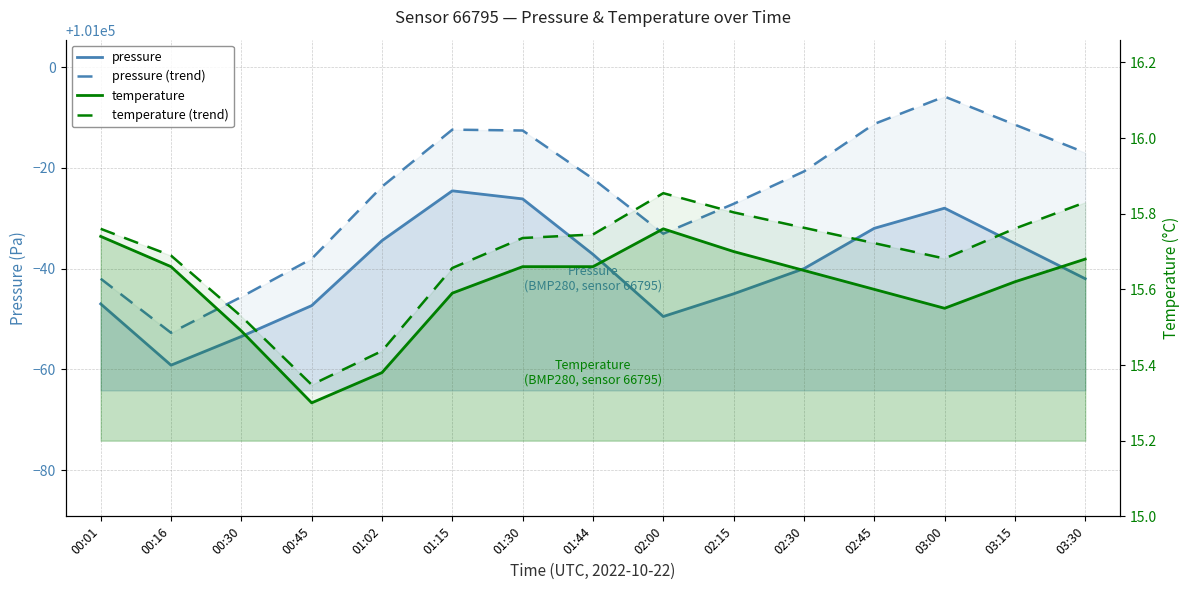

True or false: temperature (trend) and pressure intersect in this chart.

False